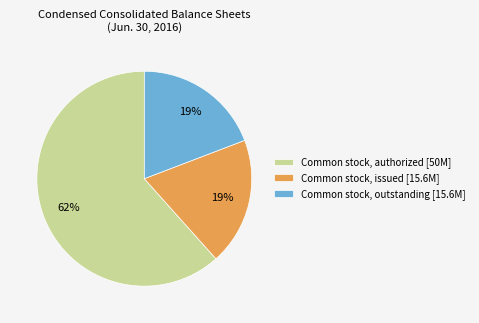

How many segments does this pie chart have?

3